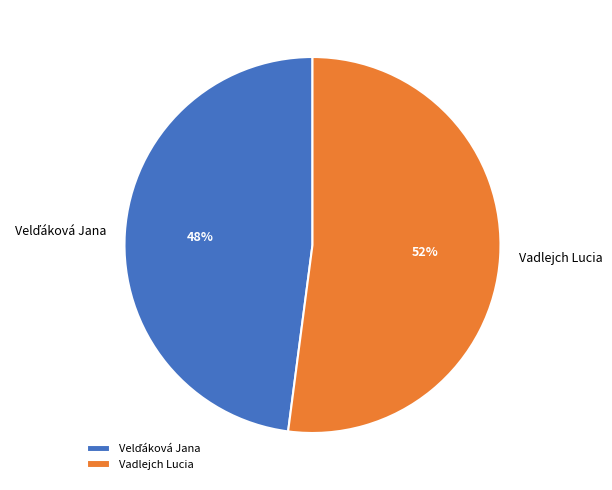

What percentage is the Vadlejch Lucia slice, to the nearest percent?

52%